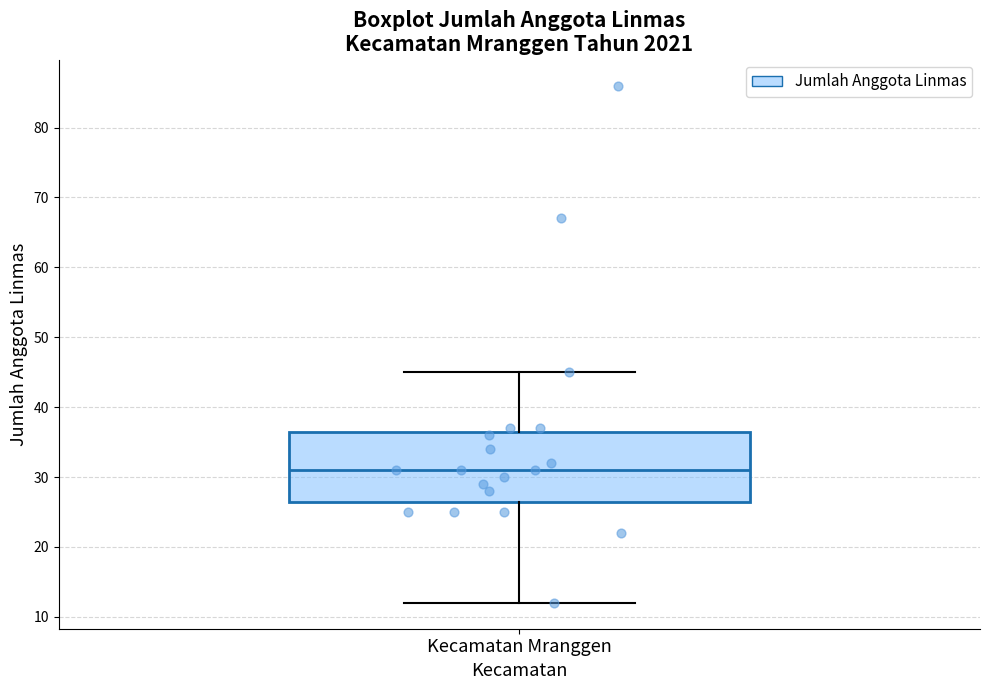

Read this box plot against the y-axis: the position of the median line, the range covered by the box, and the ends of both whiskers. The values are not printed on the chart, so give them approximately, as read against the axis.

median 31, box 27 to 37, whiskers 12 to 45